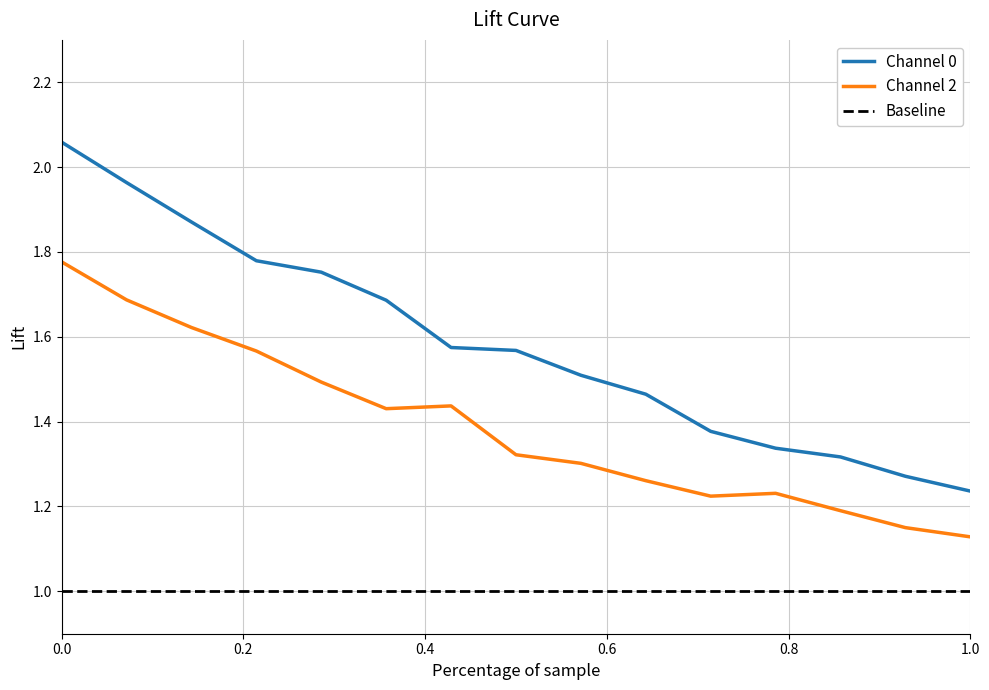

List the series in order of their peak value, highest first.

Channel 0, Channel 2, Baseline